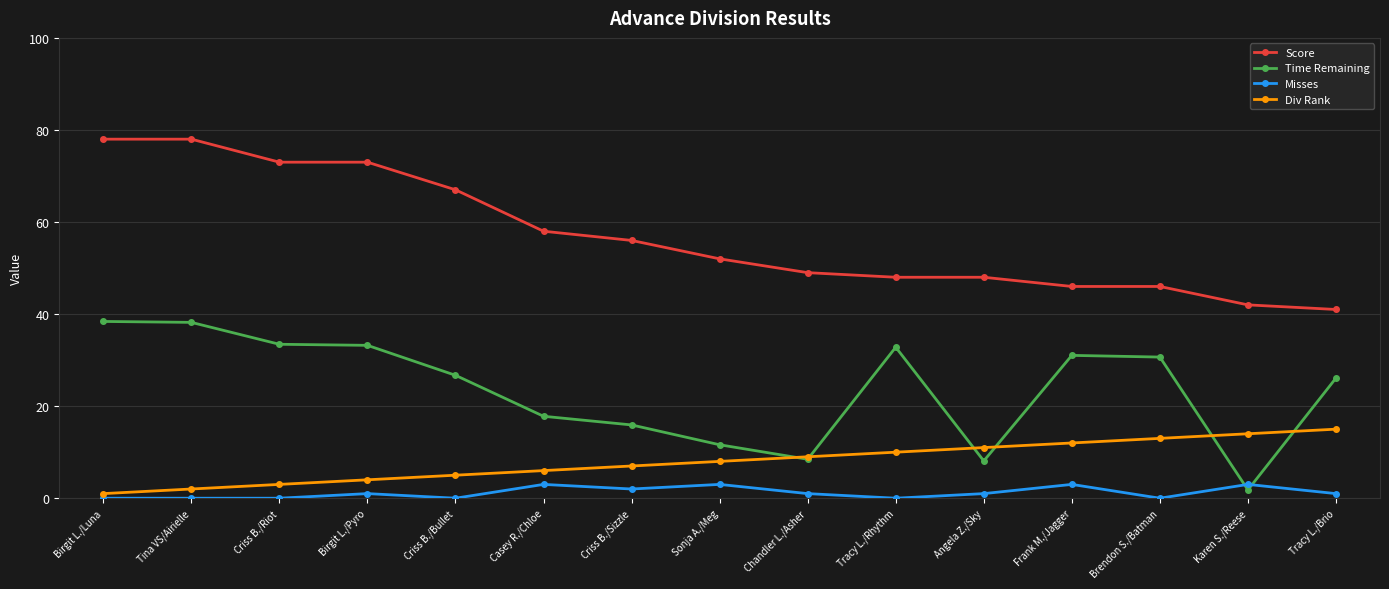

How many data points in Score are less than 52?

7